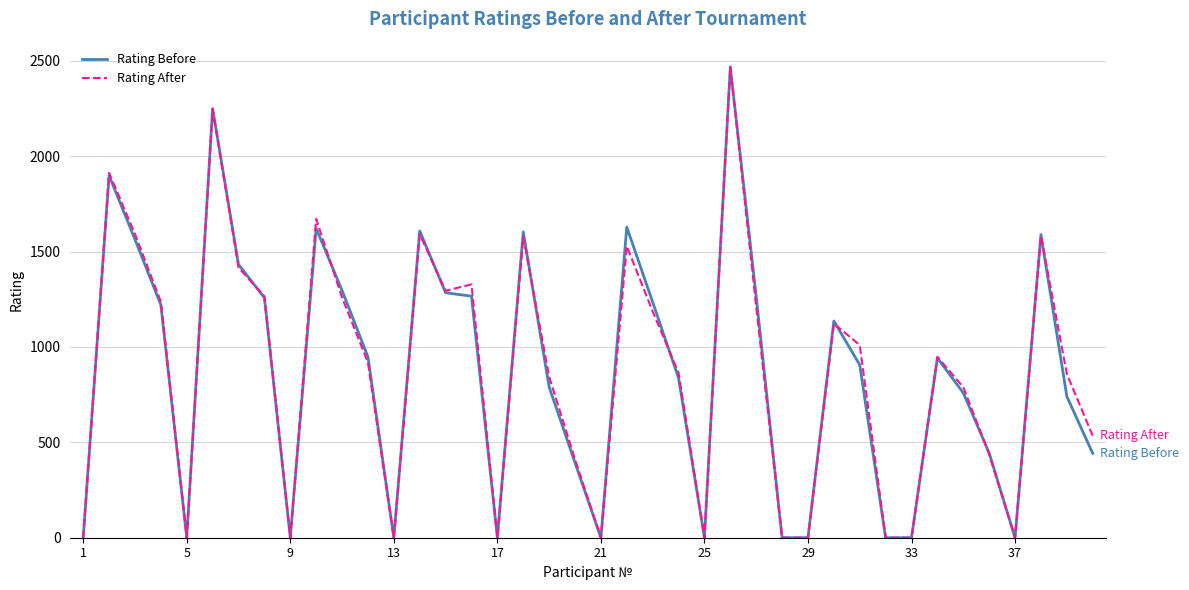

Which series has the widest spread of values?

Rating After